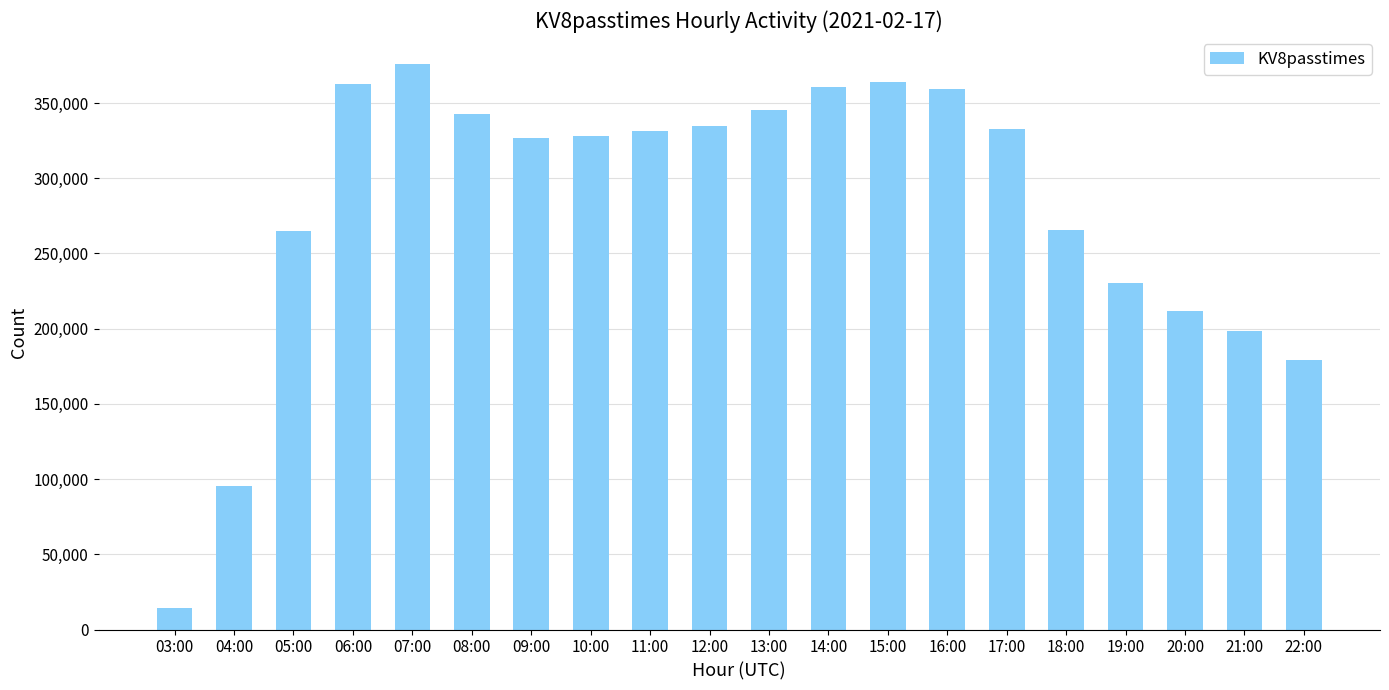

At which category does the chart reach its peak across all series?

07:00